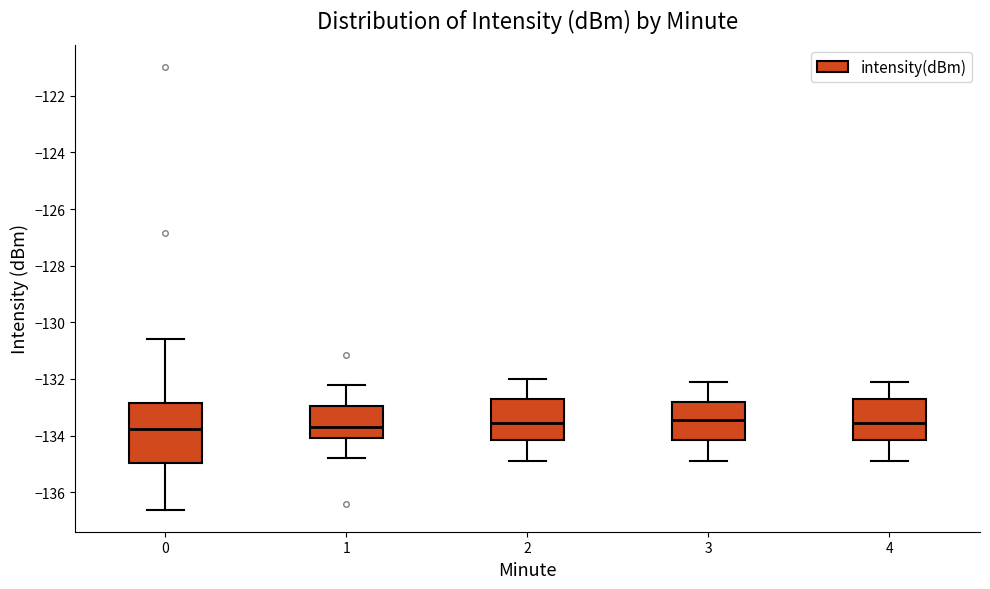

Where is the upper edge of the box at x = 3 on the y-axis? The values are not printed on the chart, so give them approximately, as read against the axis.

-132.8